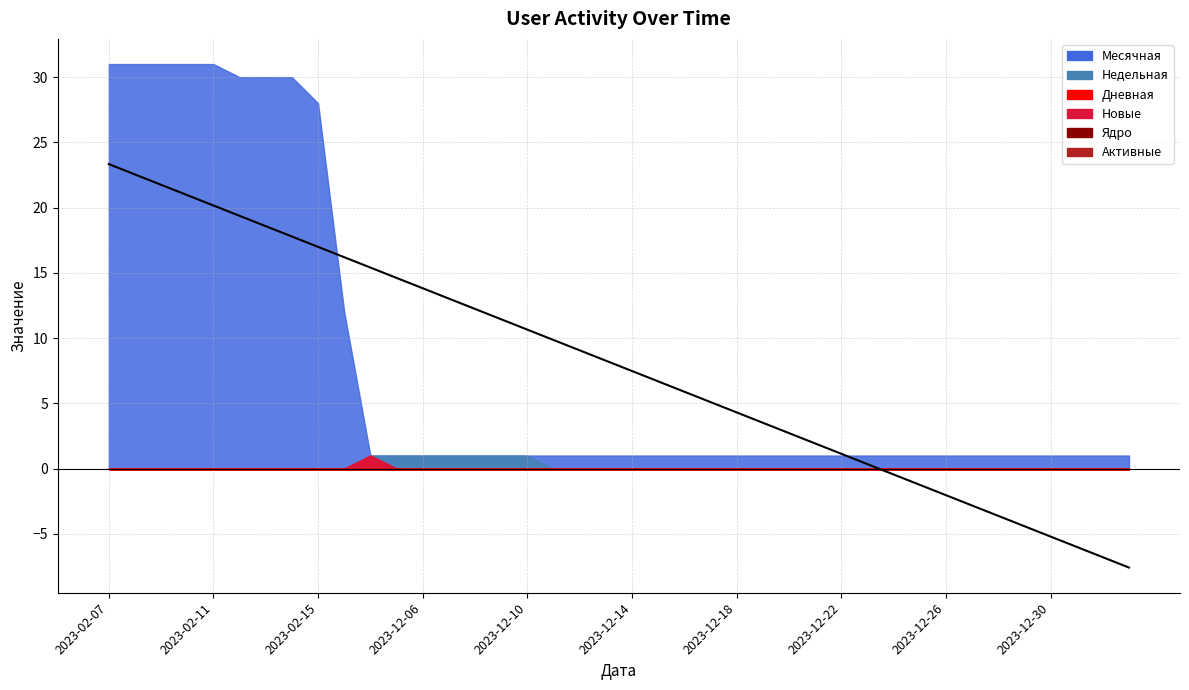

The Активные series shows 0 at 2023-12-08. True or false?

True